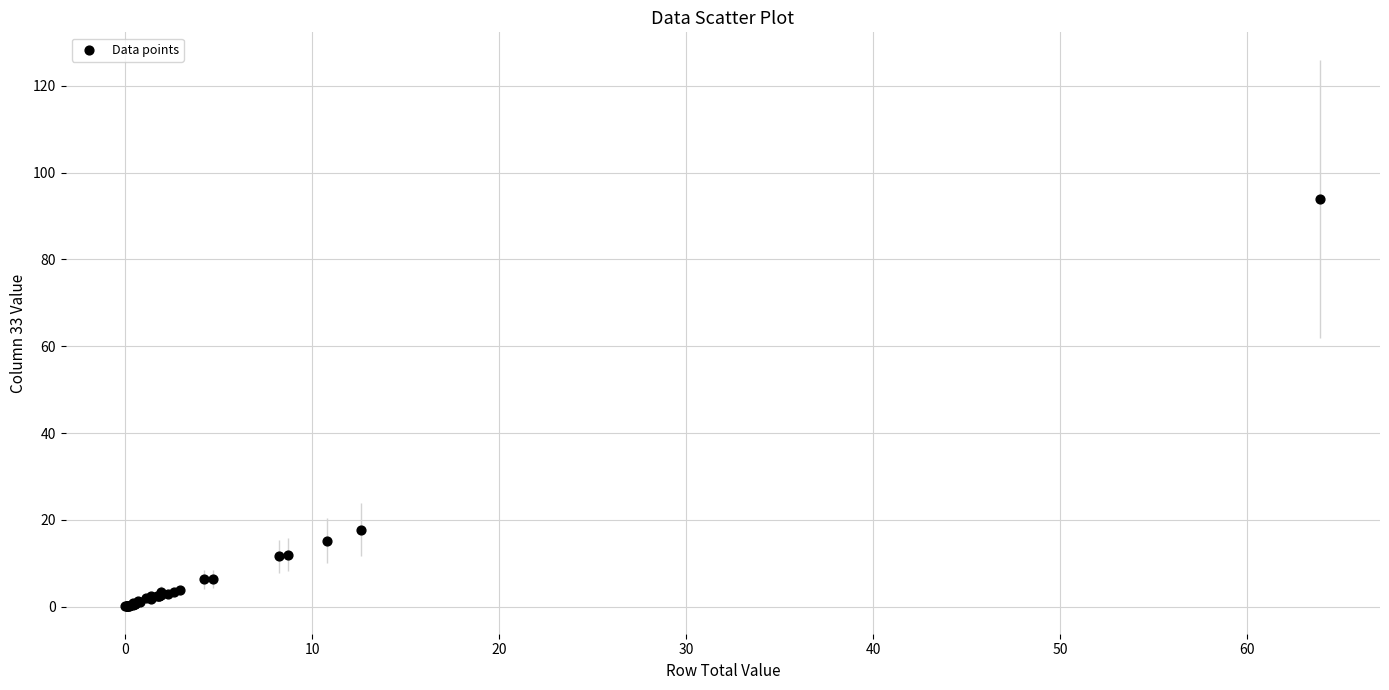

What Y value in the scatter plot is closest to 47?

17.8